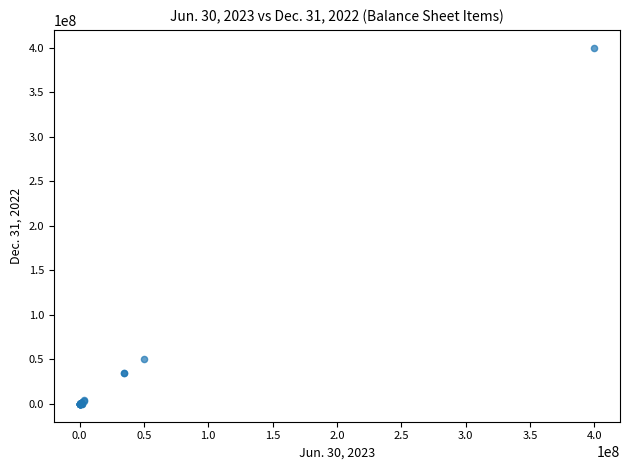

What Y value in the scatter plot is closest to 200000000?

50000000.0